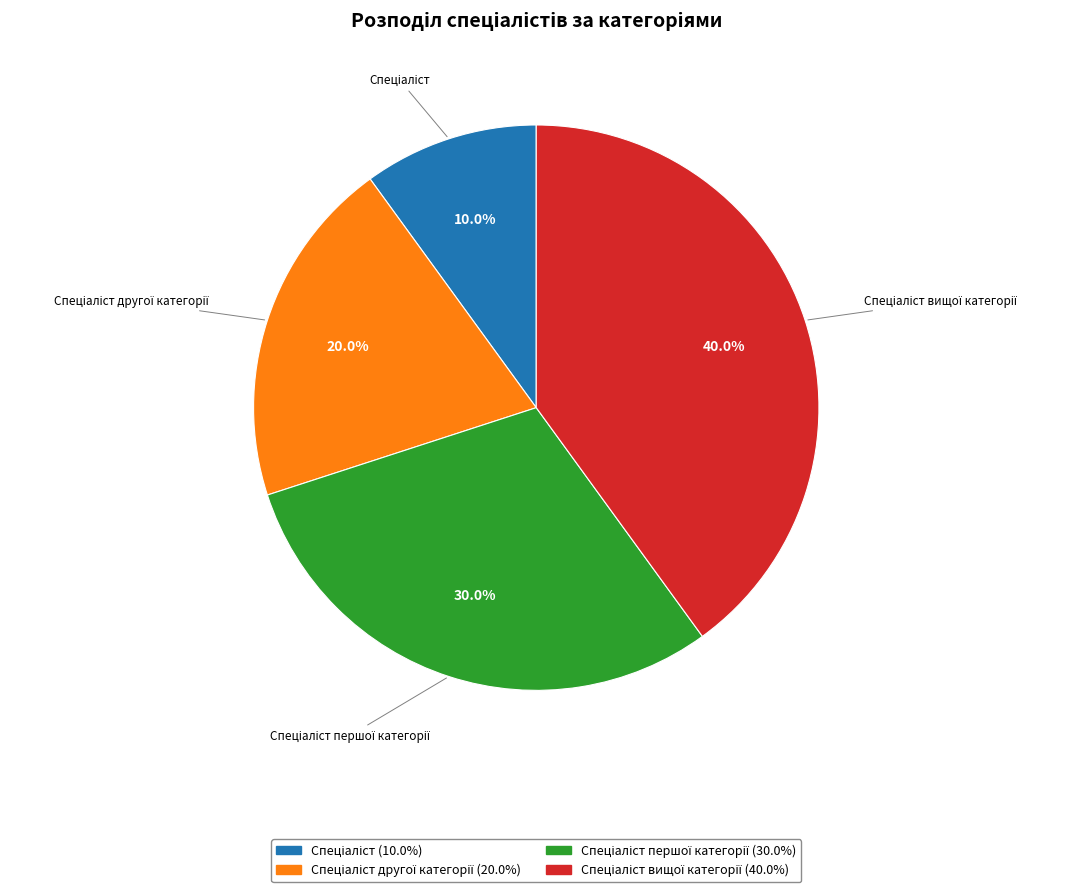

Is there any slice that represents more than half of the pie?

No